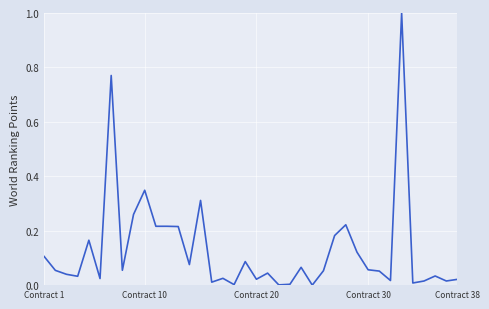

What is the maximum value shown in the chart?

1.0